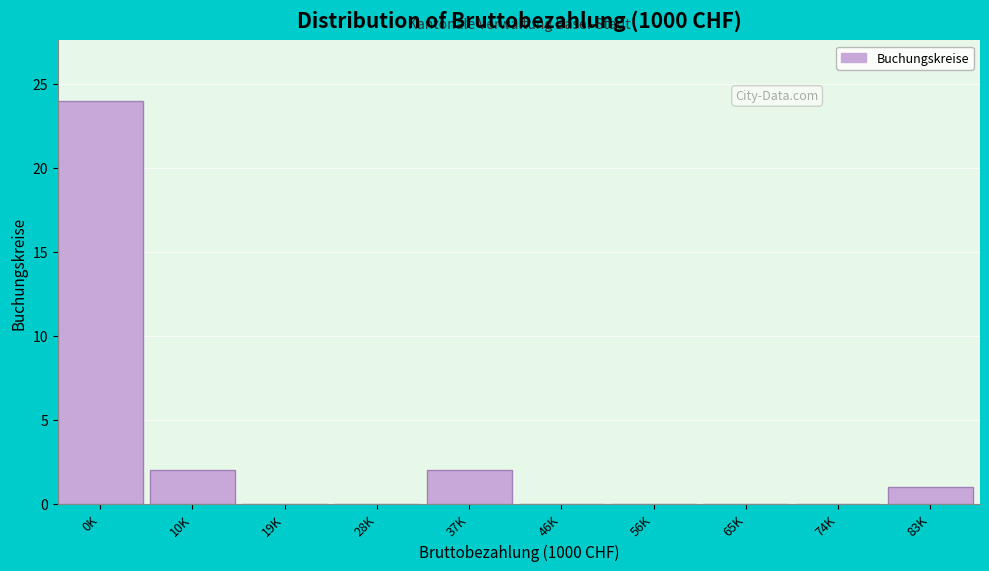

Reading left to right, transcribe all the data shown in this chart.

0K=24	10K=2	19K=0	28K=0	37K=2	46K=0	56K=0	65K=0	74K=0	83K=1